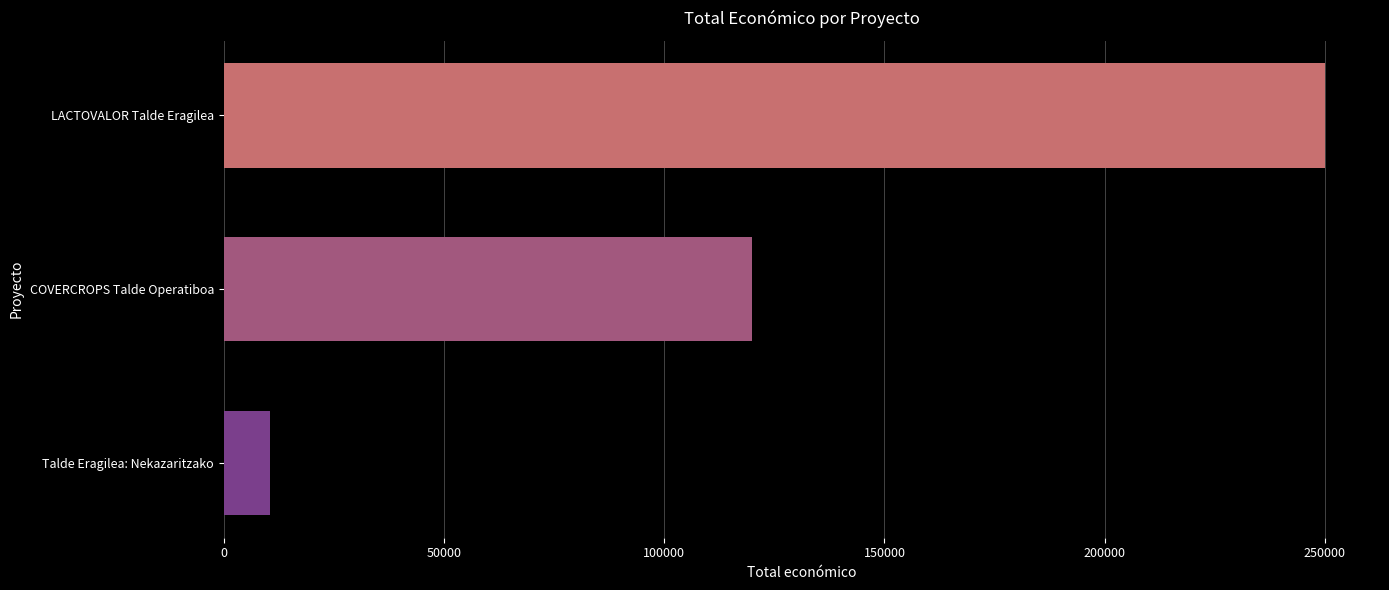

Count the values in the range 10480 to 250000.

3